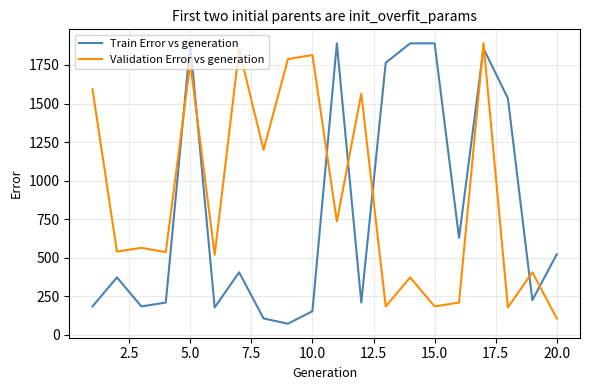

What is the maximum value for Validation Error vs generation?

1890.0